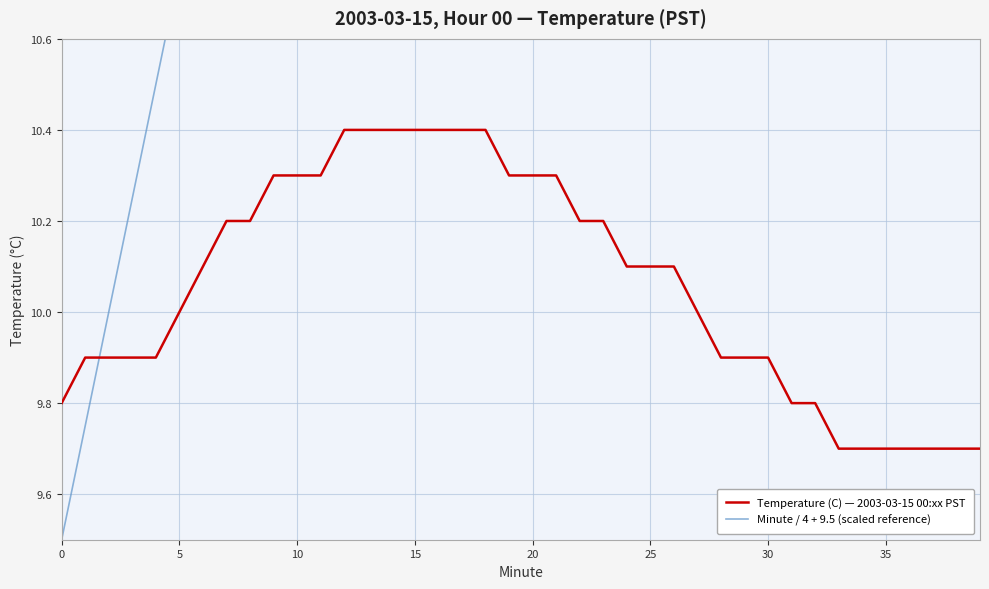

The value of Minute / 4 + 9.5 (scaled reference) at 32 is 17.5. True or false?

True